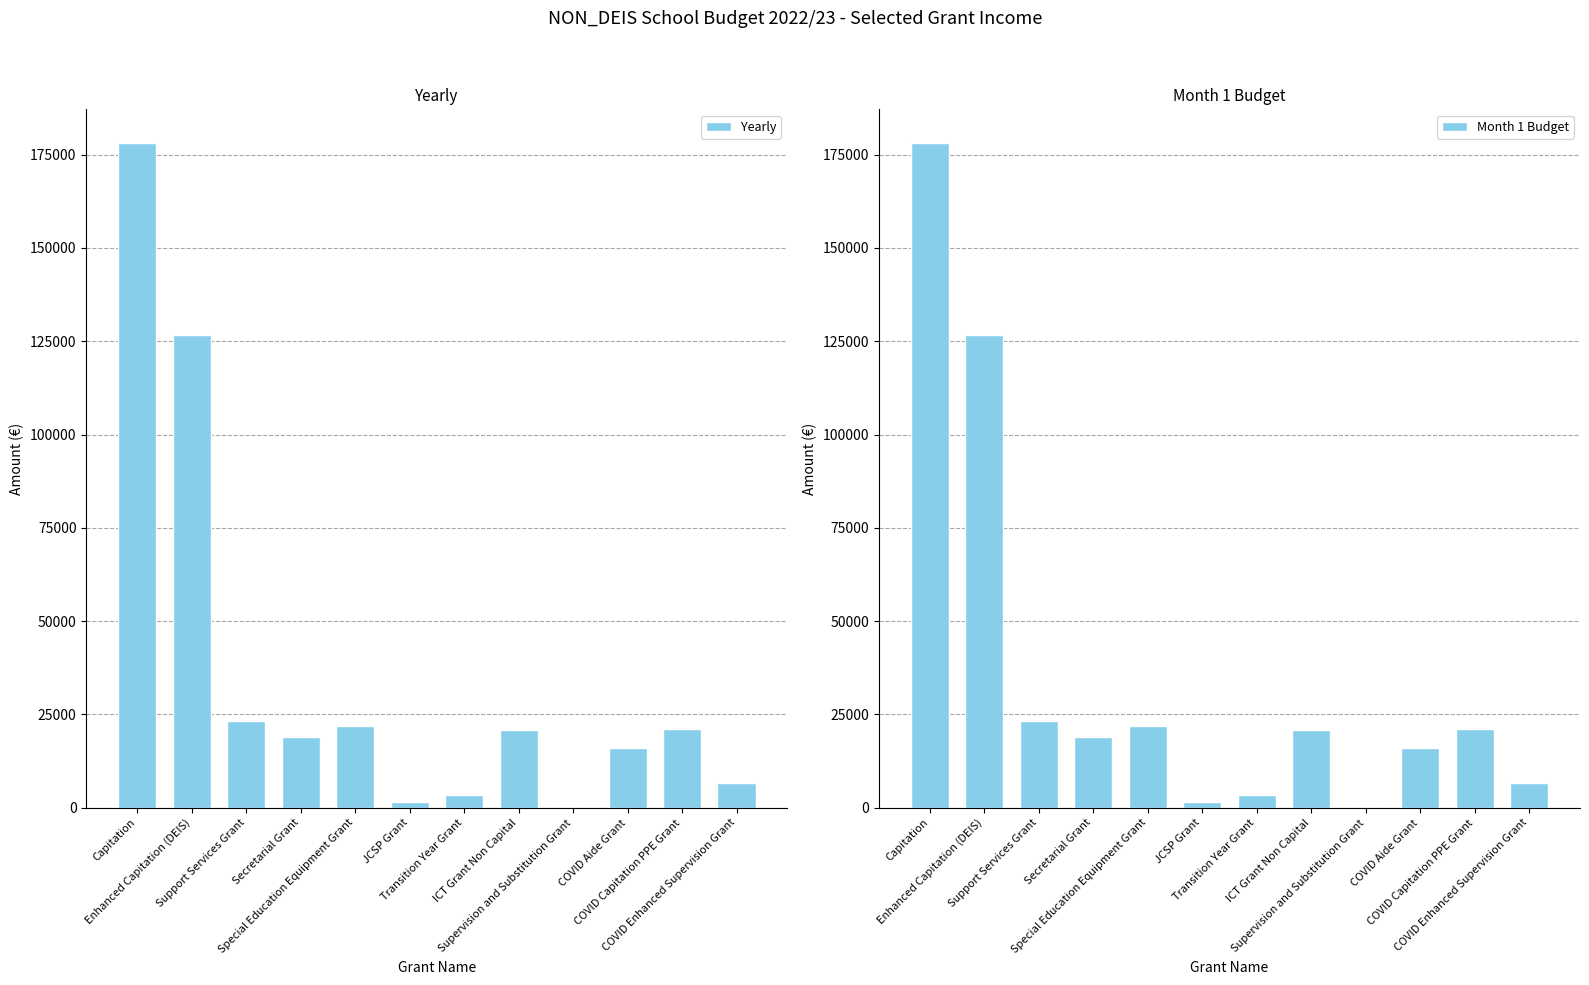

What are all the series names shown in the legend?

Yearly, Month 1 Budget